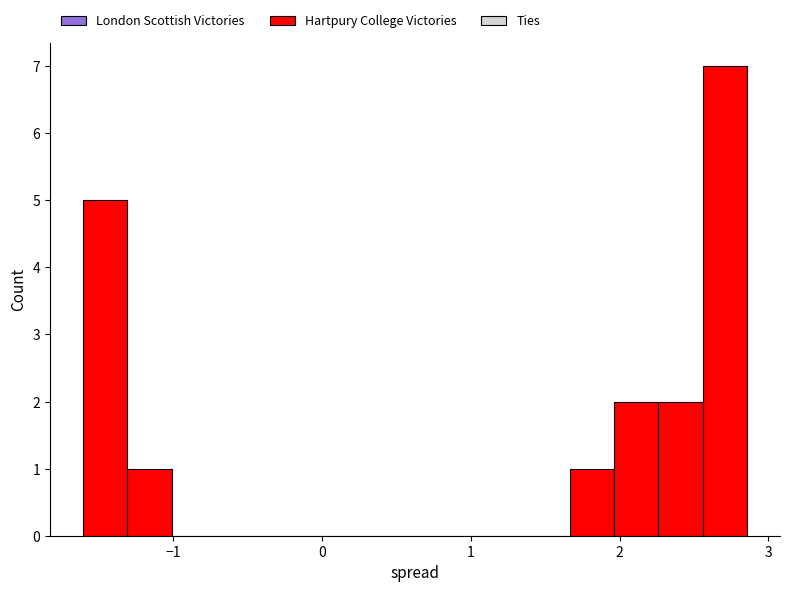

Read against the x-axis, roughly where is the centre of the tallest bar?

2.7